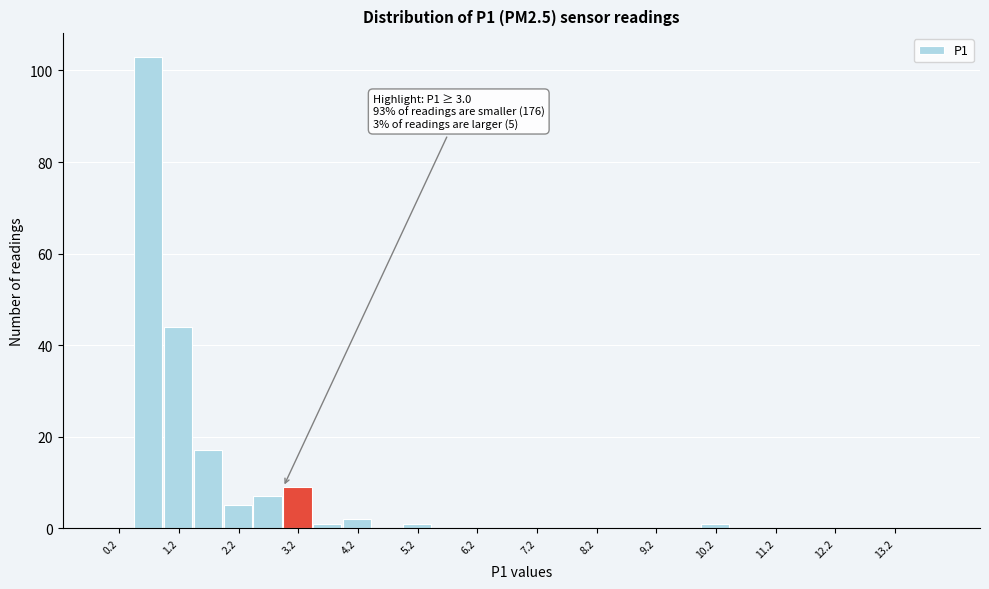

Which range on the x-axis has the tallest bar?

0.5 to 1.0